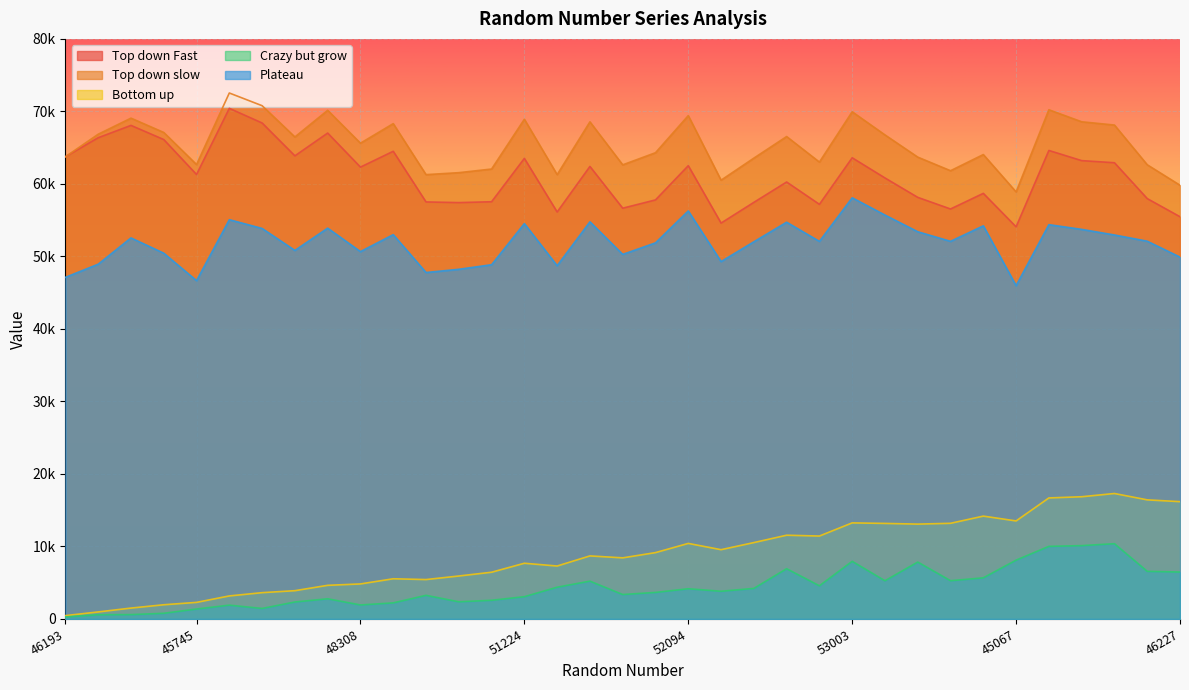

Which category has the lowest value across all series?

46193